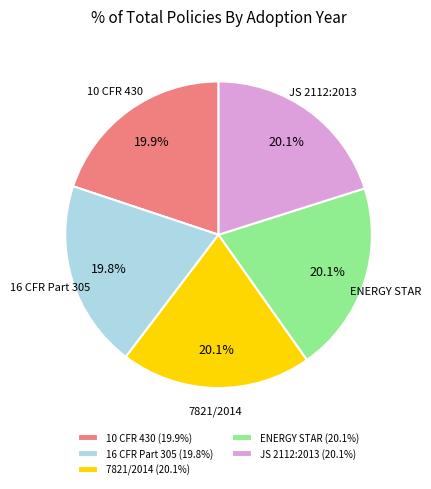

The 10 CFR 430 slice represents 14% of the pie. True or false?

False